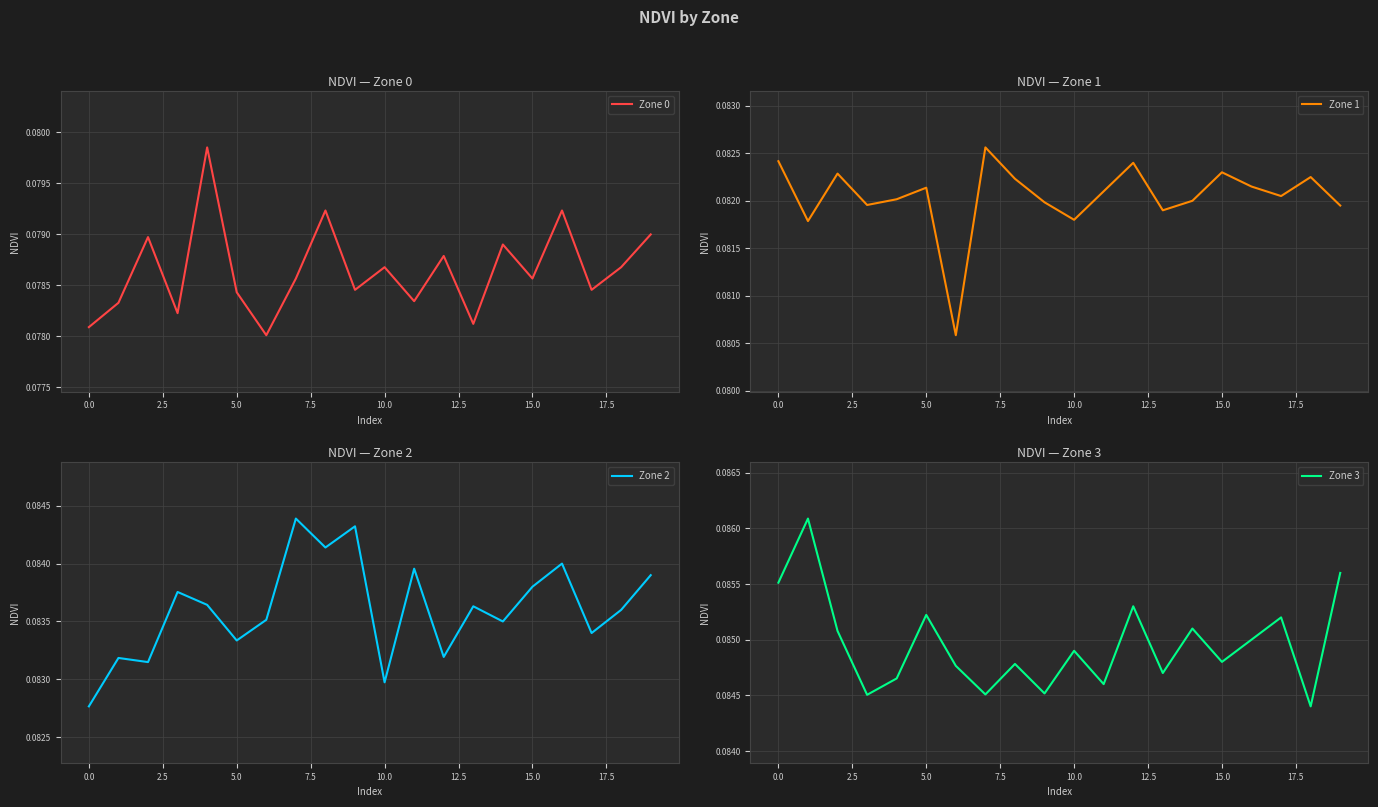

How many lines are shown in the chart?

4